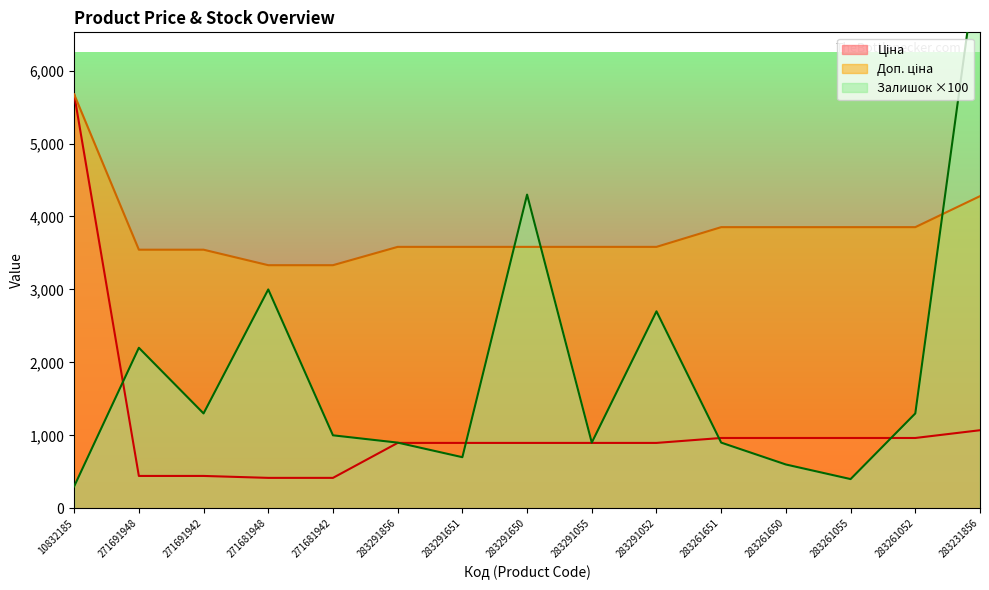

True or false: Ціна has more than 2 interior local peaks.

False